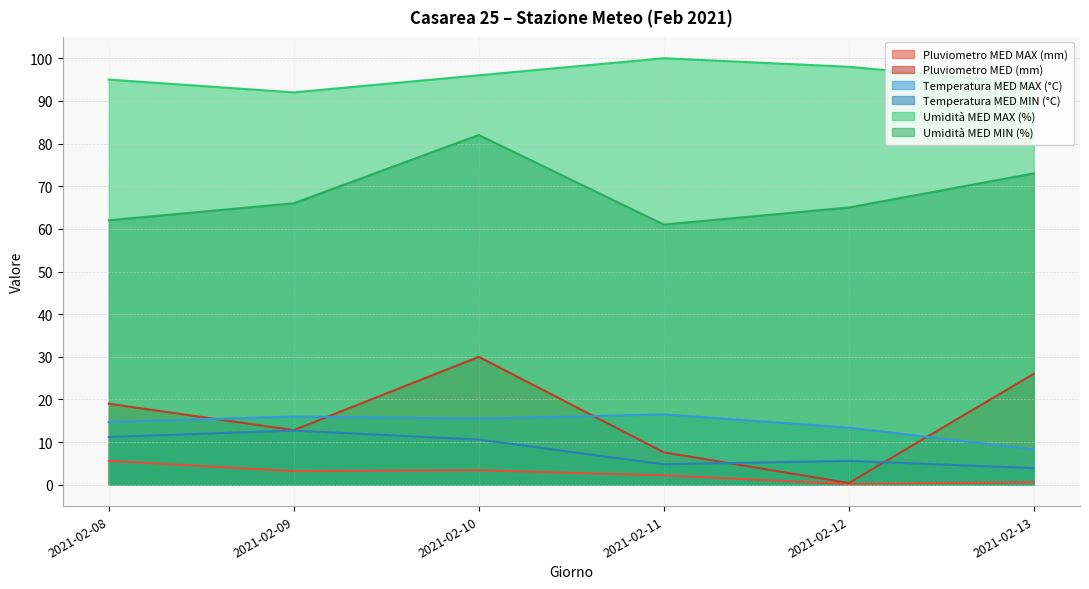

What is the difference between the Umidità MED MAX (%) values at 2021-02-12 and 2021-02-13?

4.0